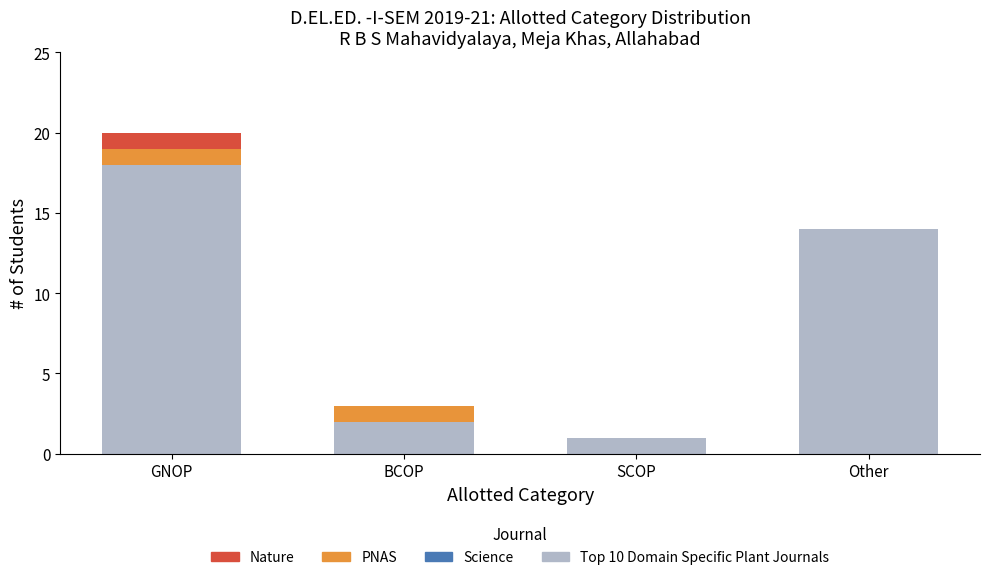

At which label is Top 10 Domain Specific Plant Journals closest to 9?

Other